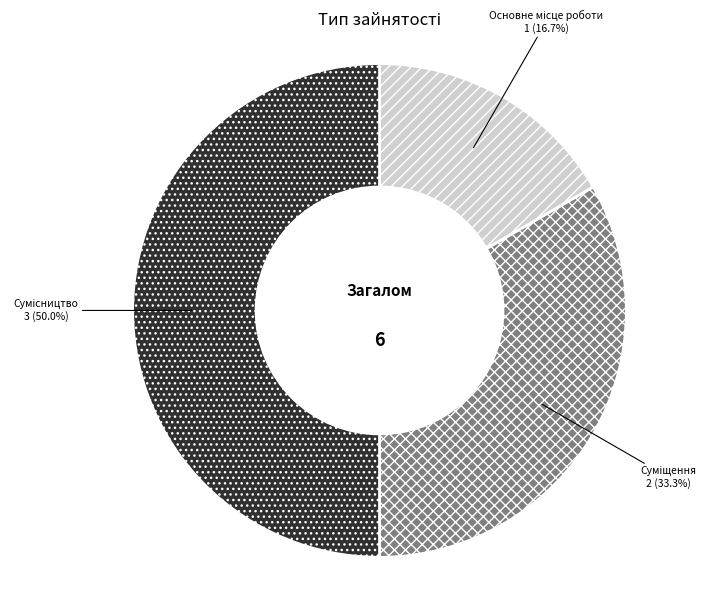

How many segments does this pie chart have?

3